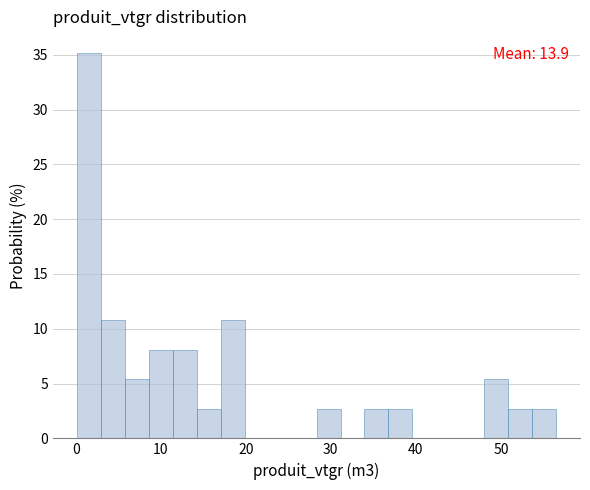

Read against the x-axis, roughly where is the centre of the tallest bar?

2